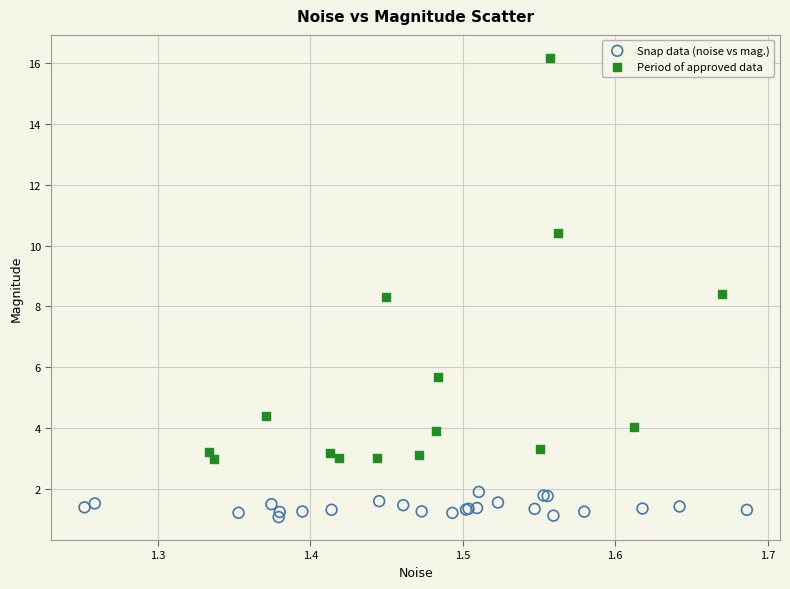

Which series has the widest spread of Y values?

Period of approved data